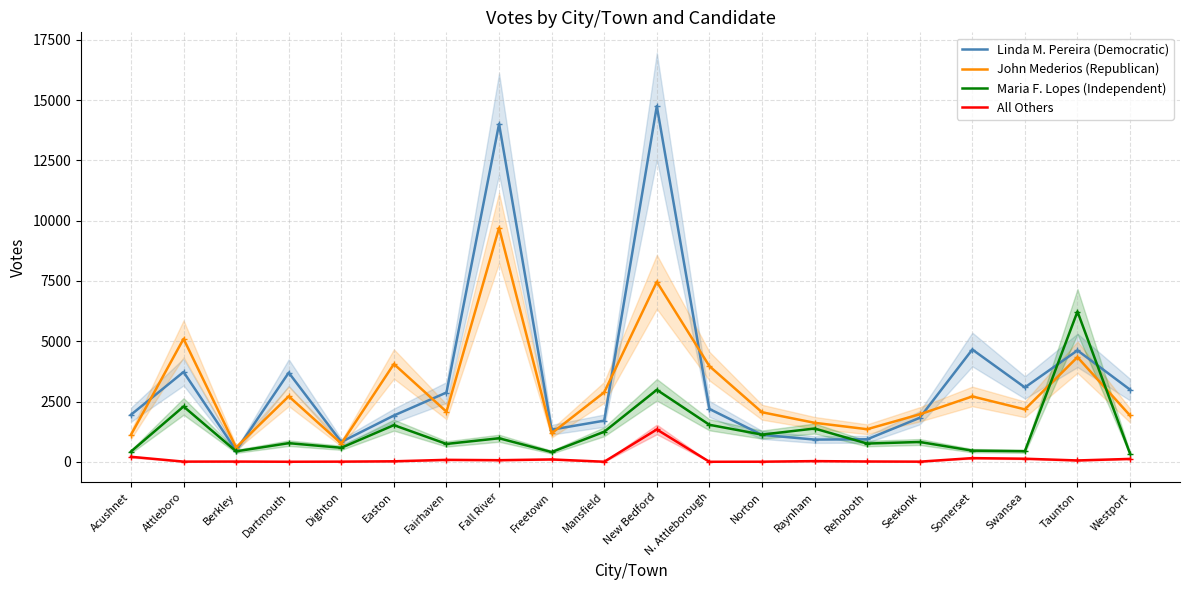

What is the difference between the maximum and minimum values in the Maria F. Lopes (Independent) series?

5898